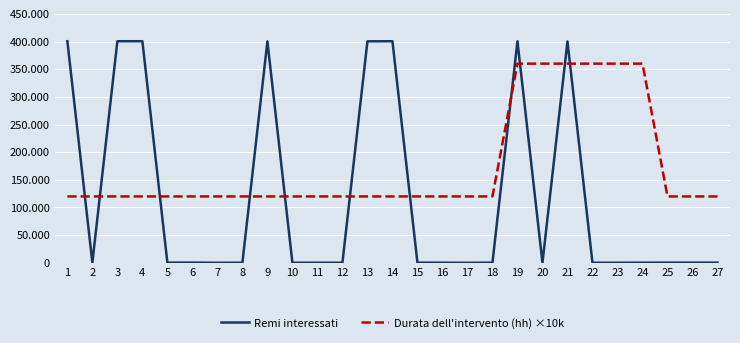

What is the value of the Remi interessati point at the 27th from the left?

321